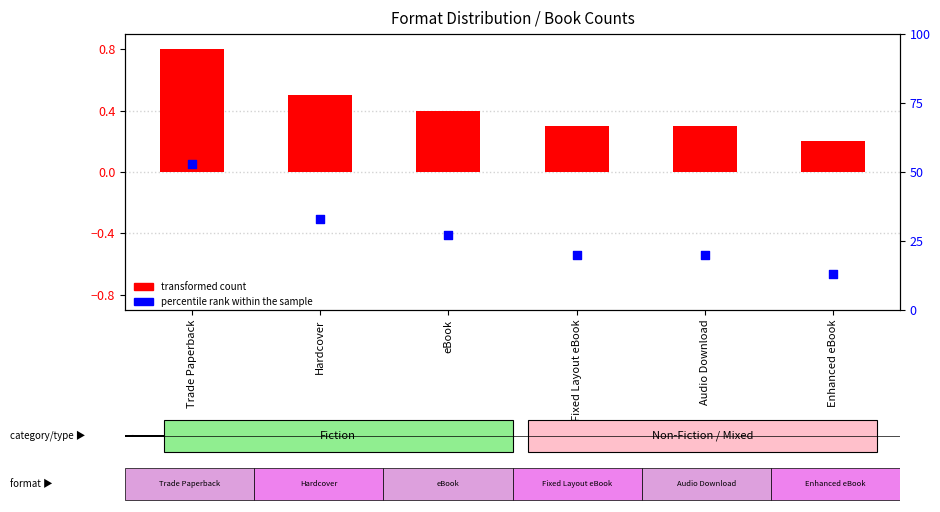

What is the total value across all series at Enhanced eBook?

13.2